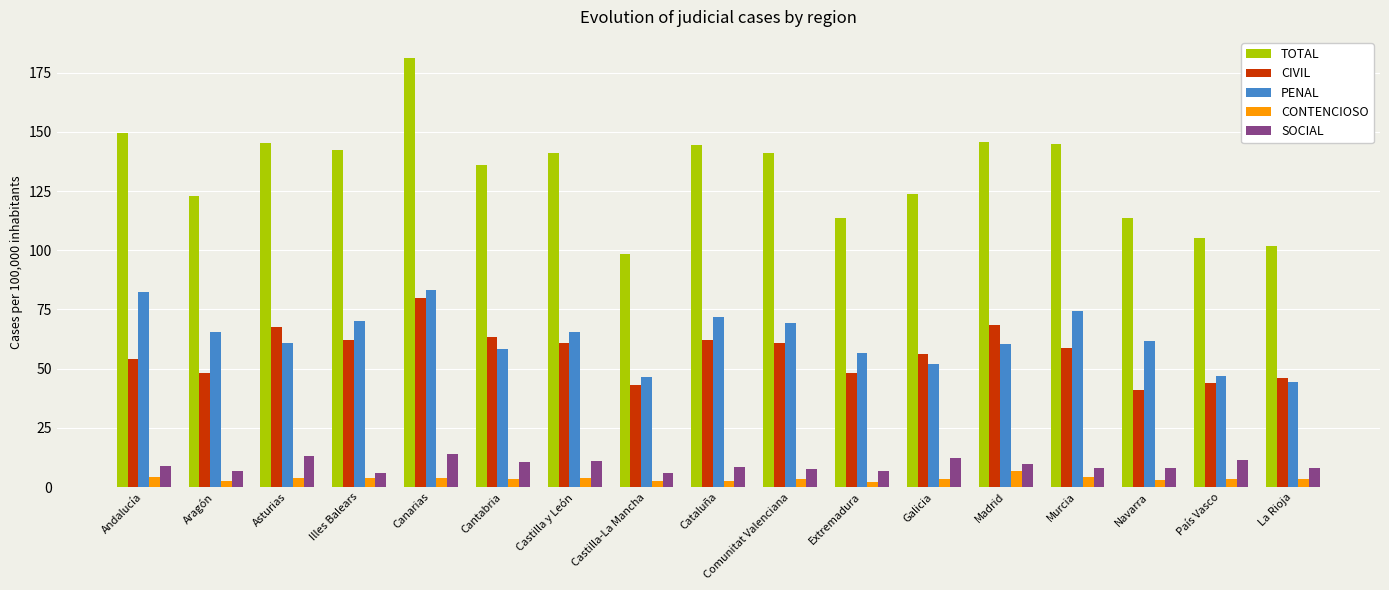

What is the difference between the highest and lowest values at Galicia?

120.5